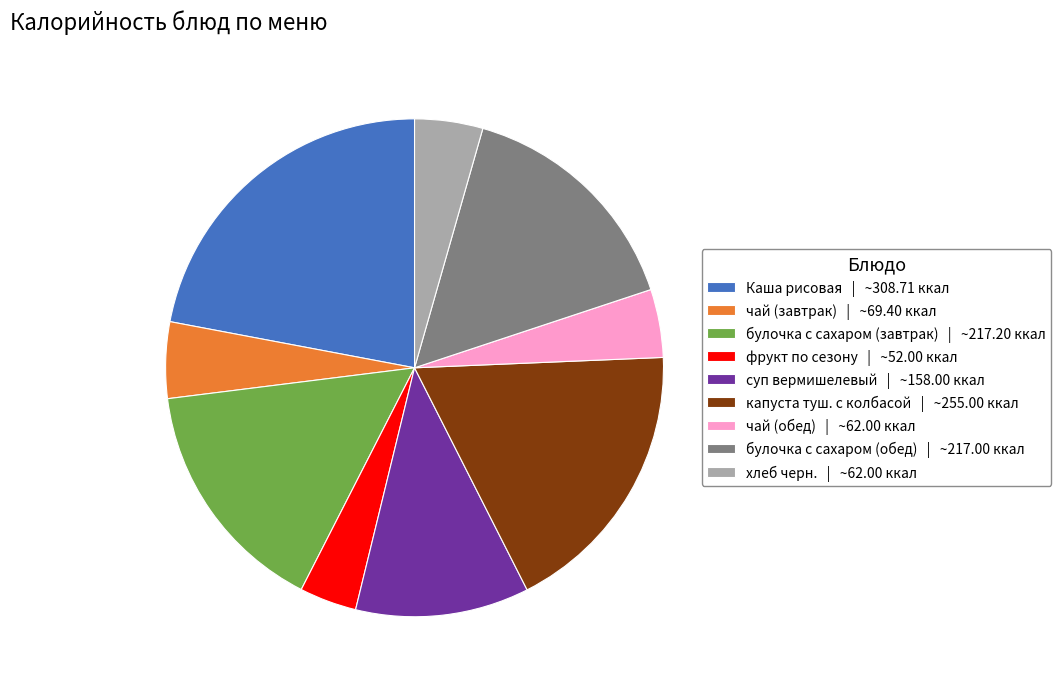

True or false: чай (обед) accounts for 4% of the total.

True